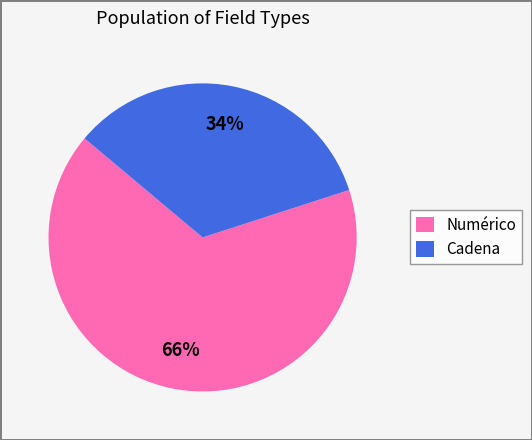

True or false: Numérico accounts for 20% of the total.

False